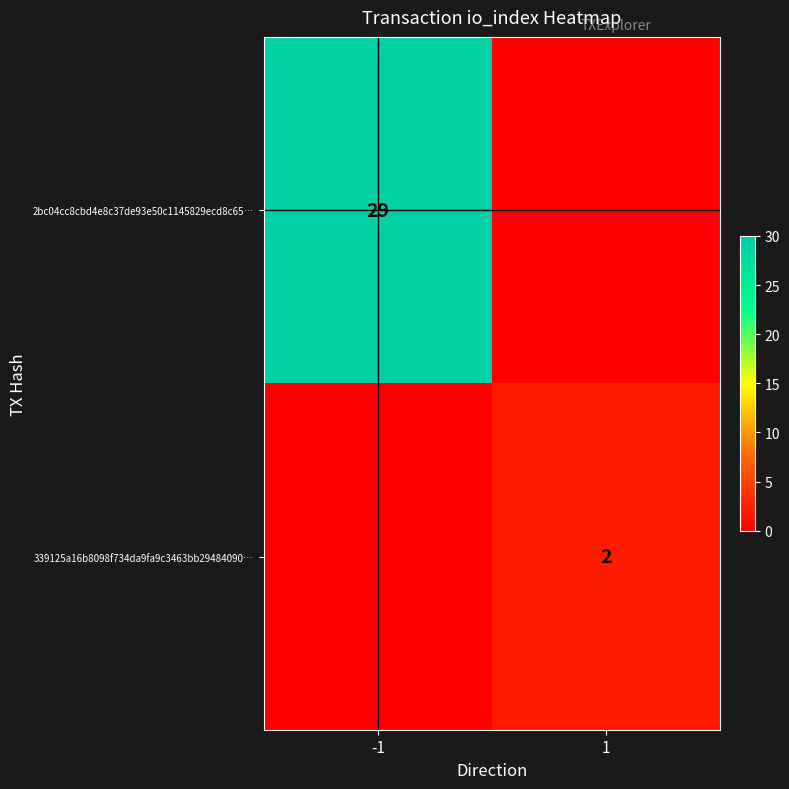

The 339125a16b8098f734da9fa9c3463bb29484090… series shows 2 at 1. True or false?

True